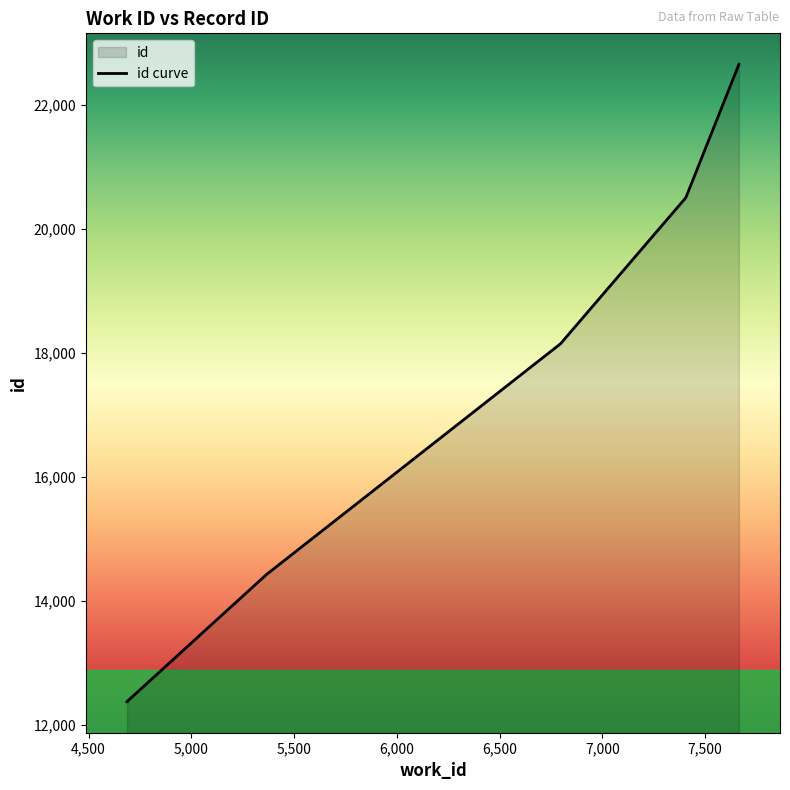

Approximately how many times larger is the value at 6797 compared to 7407?

0.9